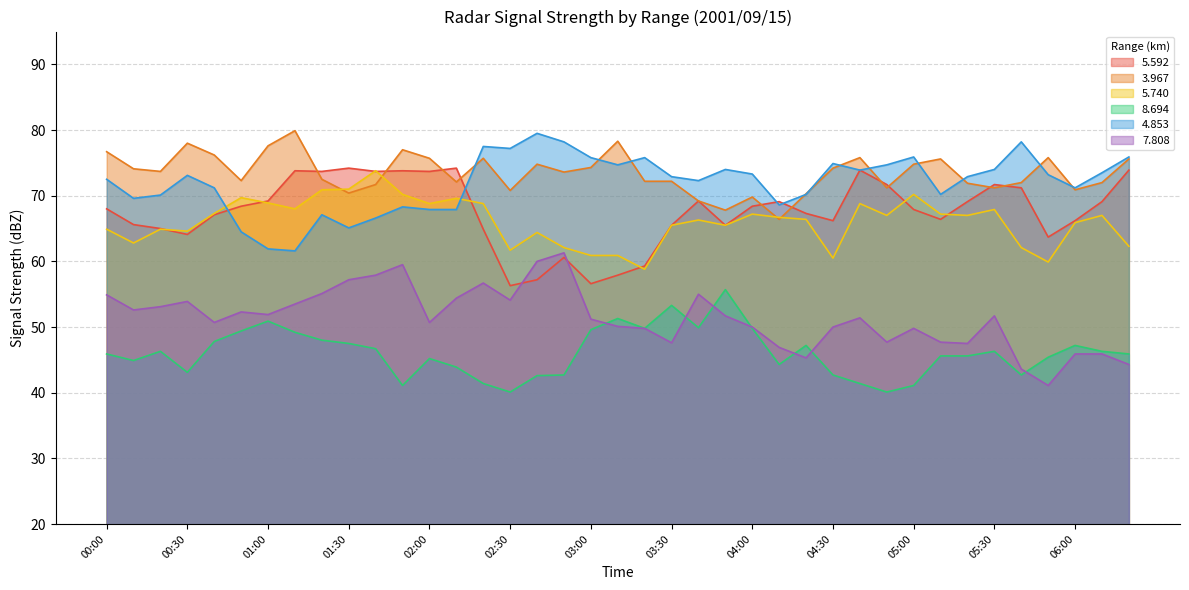

What are all the series names shown in the legend?

5.592, 3.967, 5.740, 8.694, 4.853, 7.808